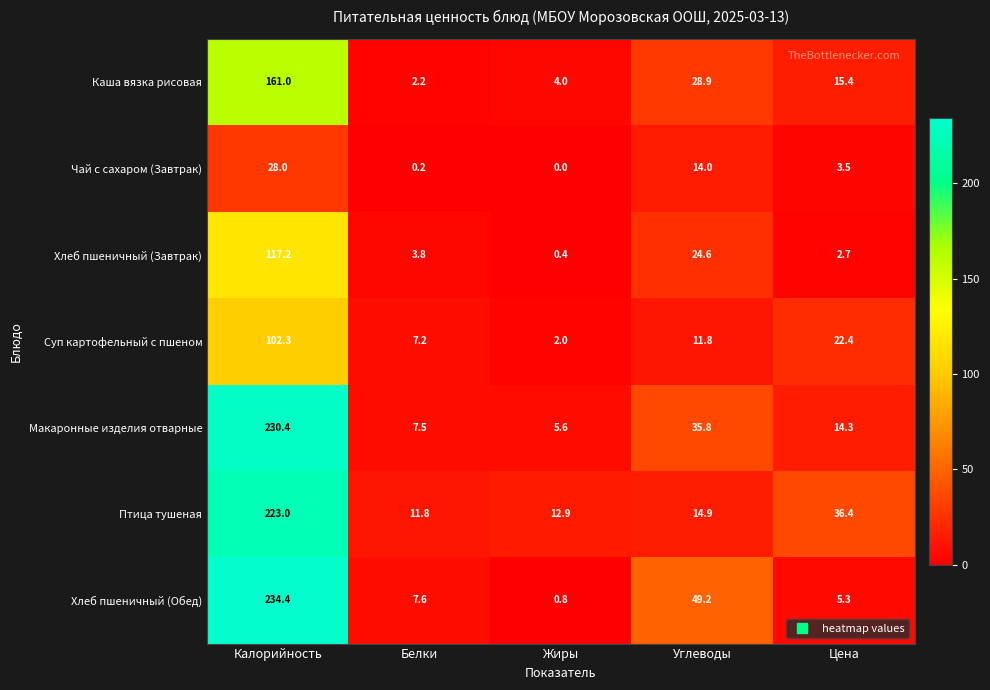

Which category has the highest value in the Птица тушеная series?

Калорийность